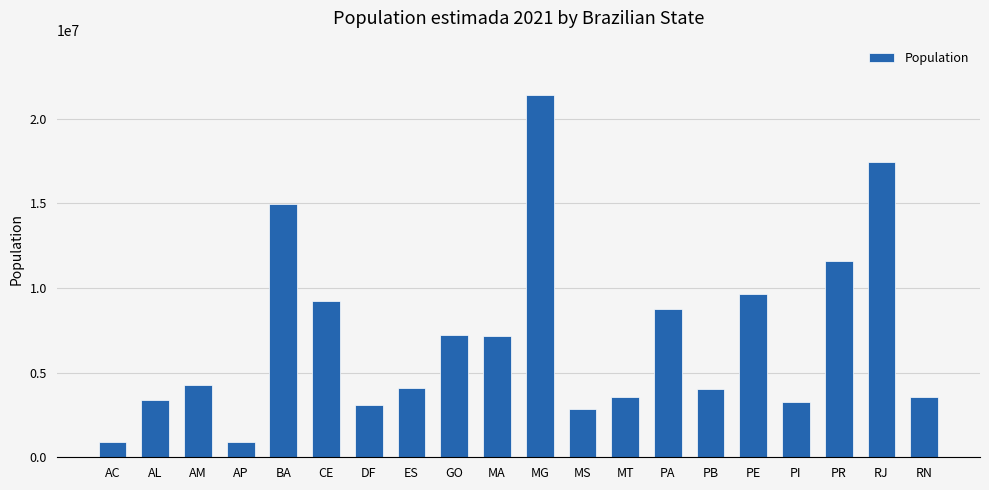

Which has a higher value, PR or RN?

PR